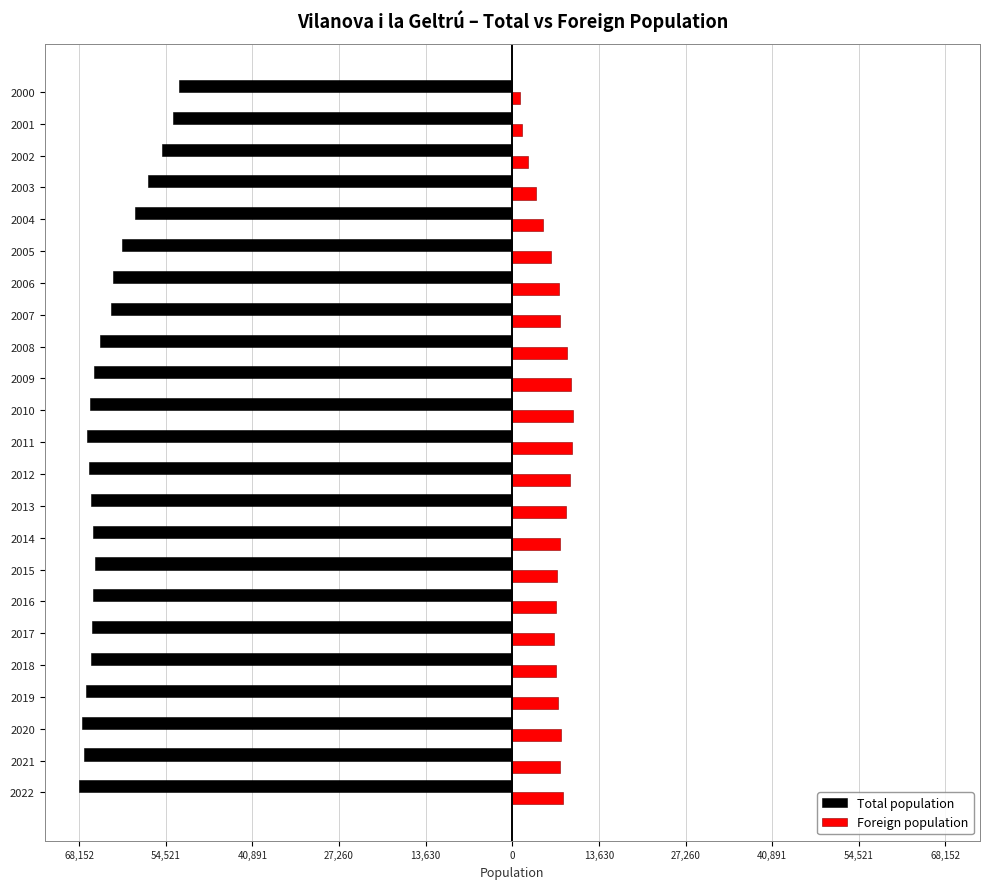

What is the value of the Foreign population bar at the 1st from the left?

8038